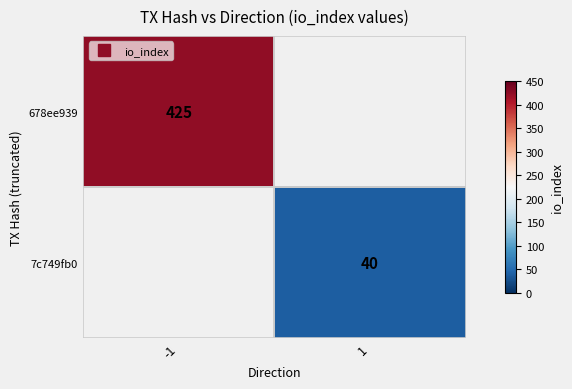

How many categories are shown in the chart?

2